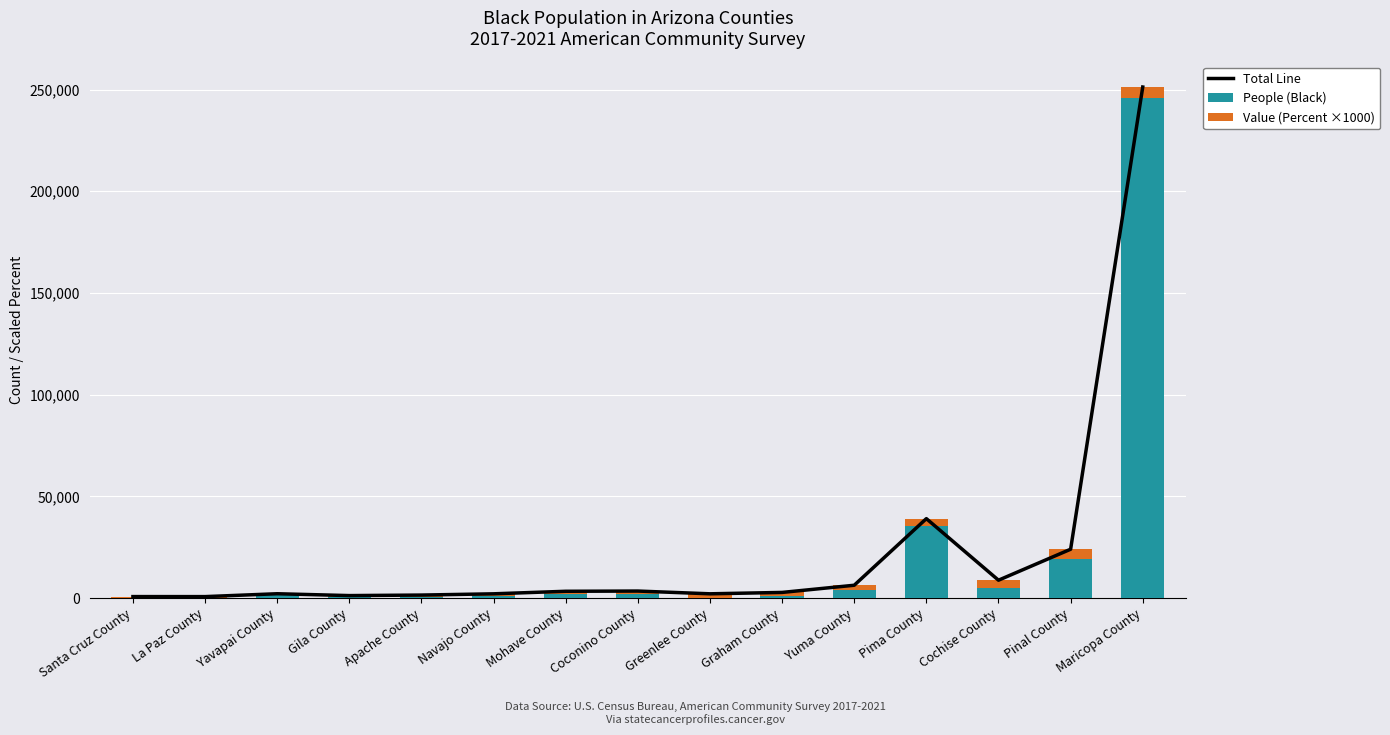

Where does the Total Line series first go above 2762?

Mohave County